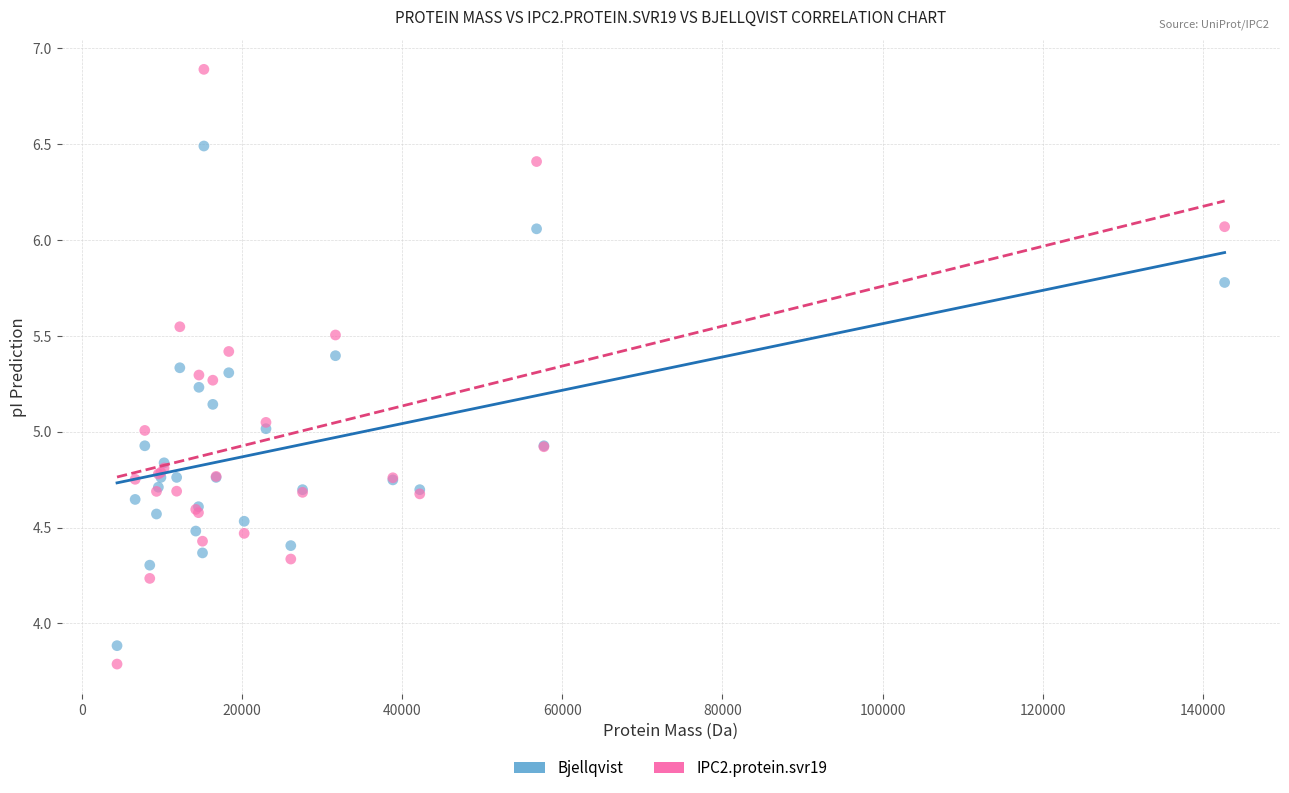

Which series contains the highest Y value?

IPC2.protein.svr19